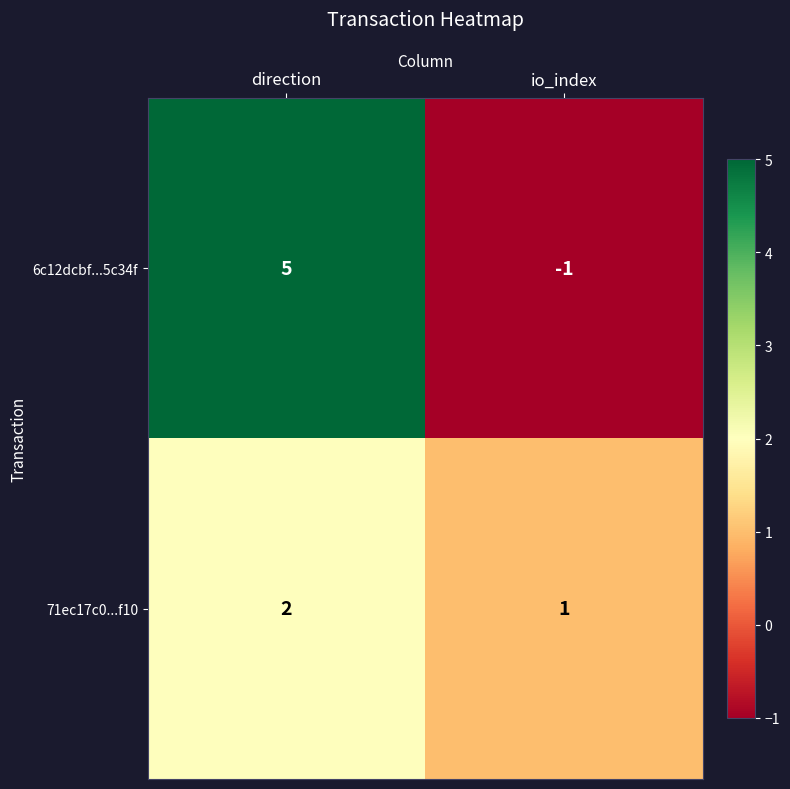

At which category does the chart reach its peak across all series?

direction